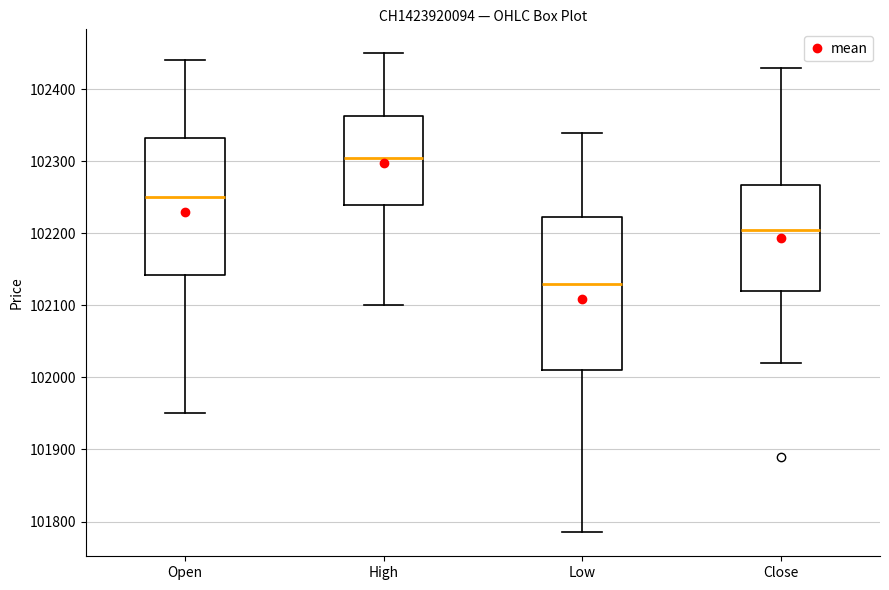

Where does the upper whisker of the box for Open end on the y-axis? The values are not printed on the chart, so give them approximately, as read against the axis.

102440